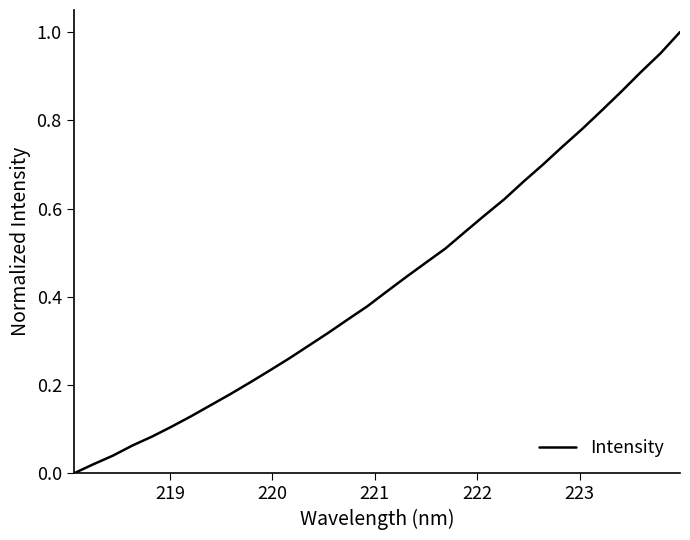

How many lines are shown in the chart?

1